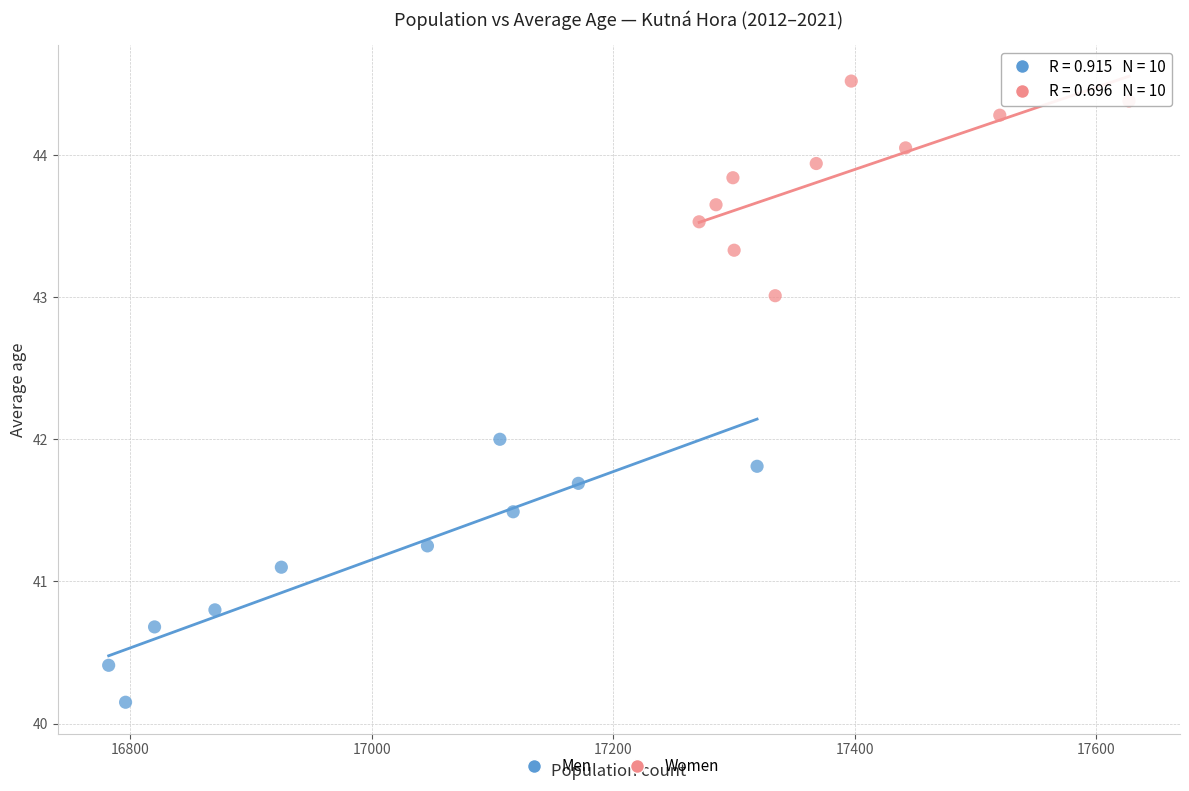

Which series contains the highest Y value?

Women